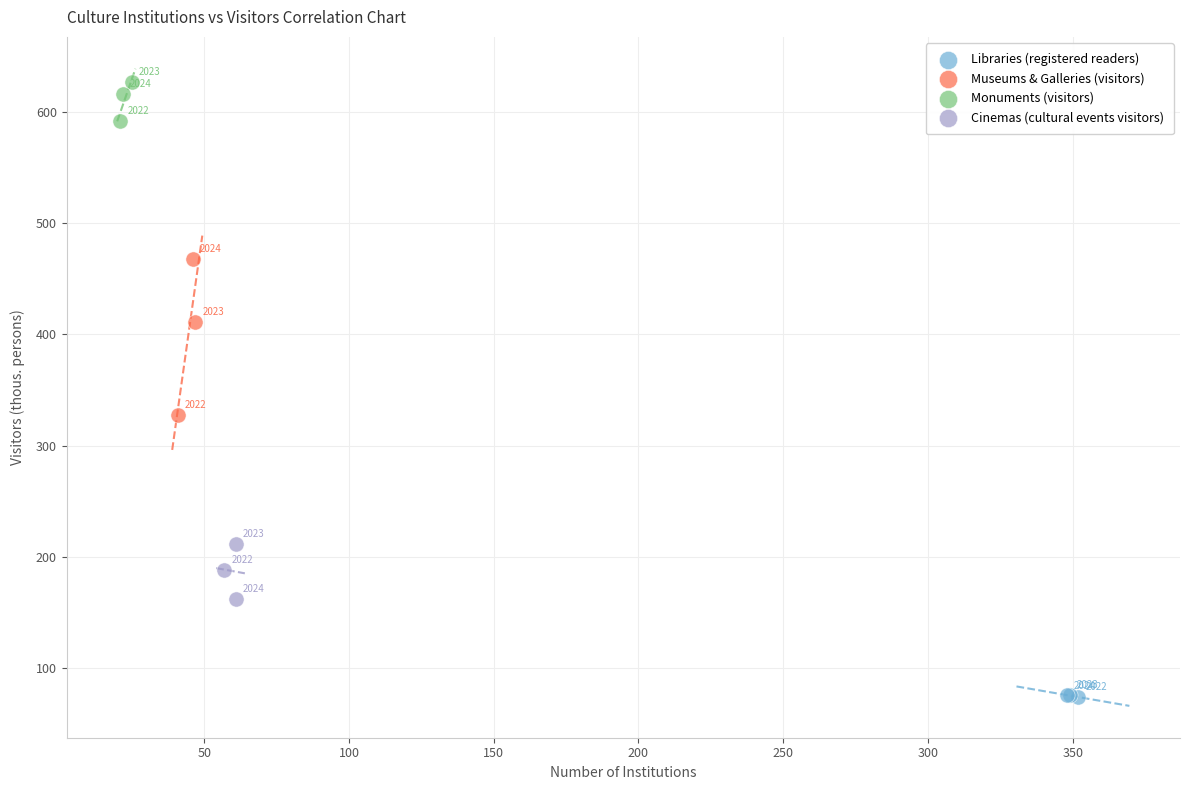

Which series has the widest spread of Y values?

Museums & Galleries (visitors)